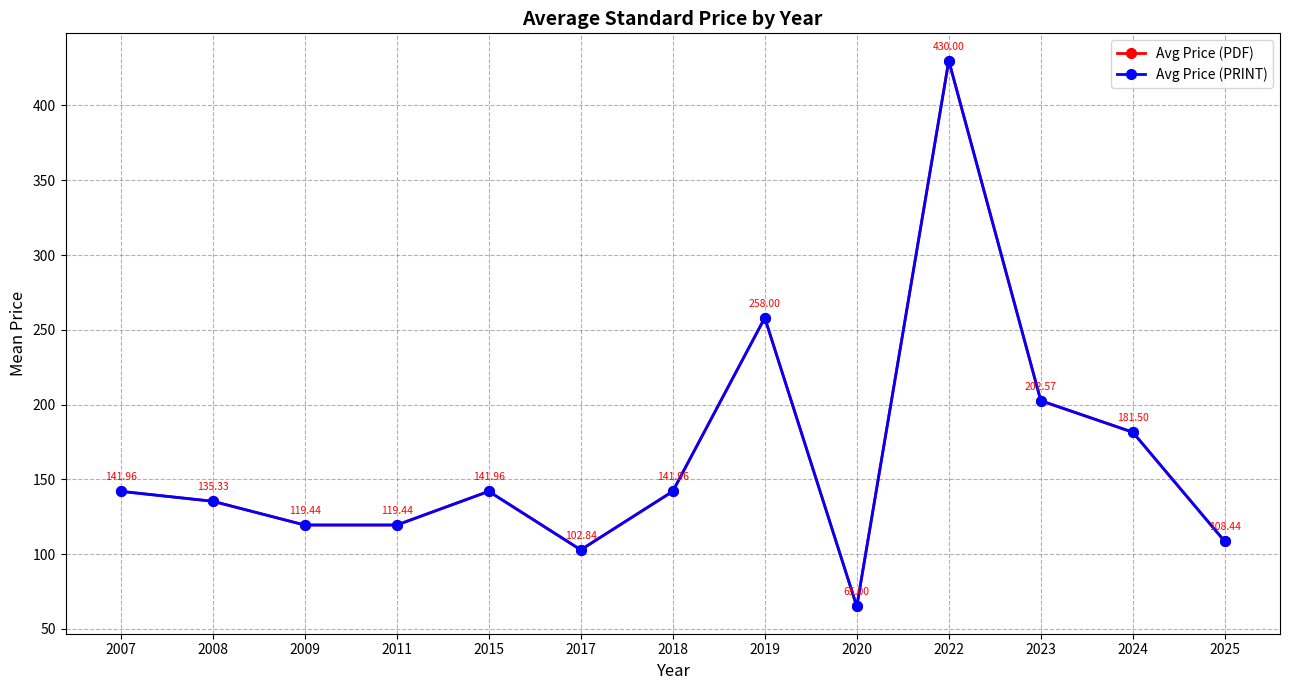

What is the value of the Avg Price (PDF) point at the 11th from the left?

202.6